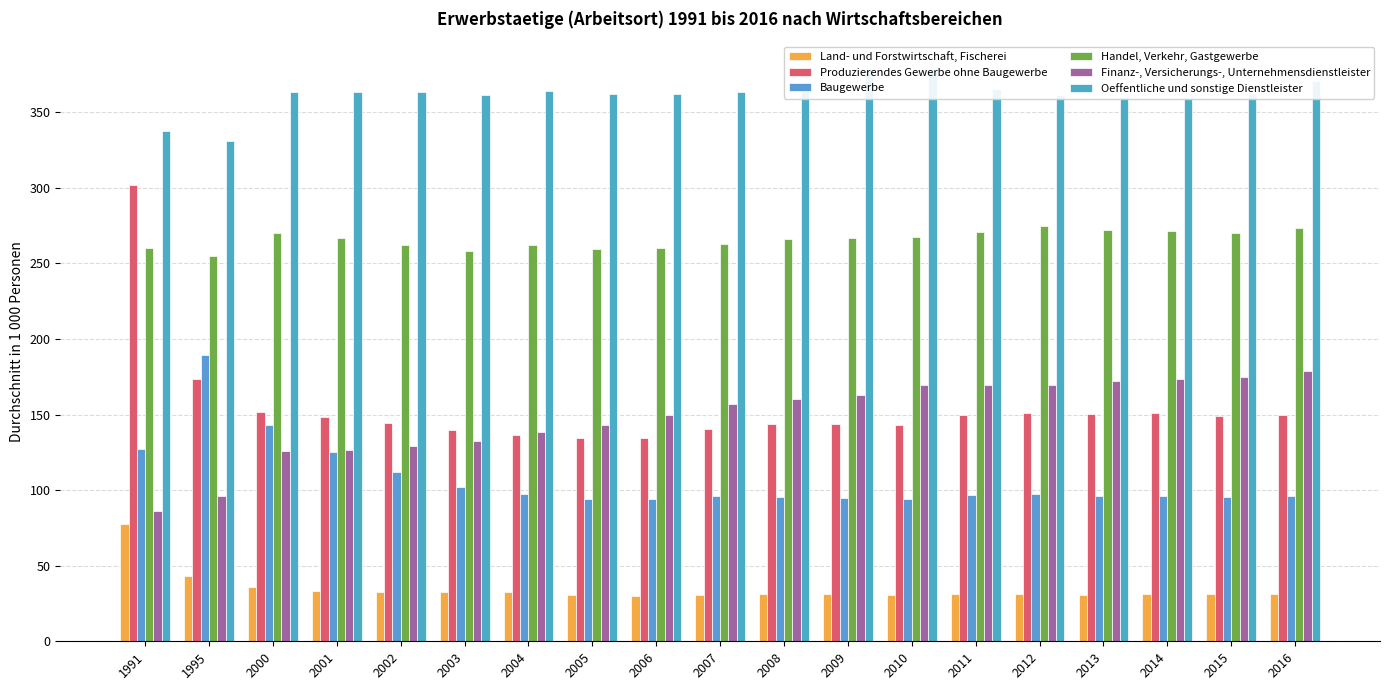

How many categories are shown in the chart?

19